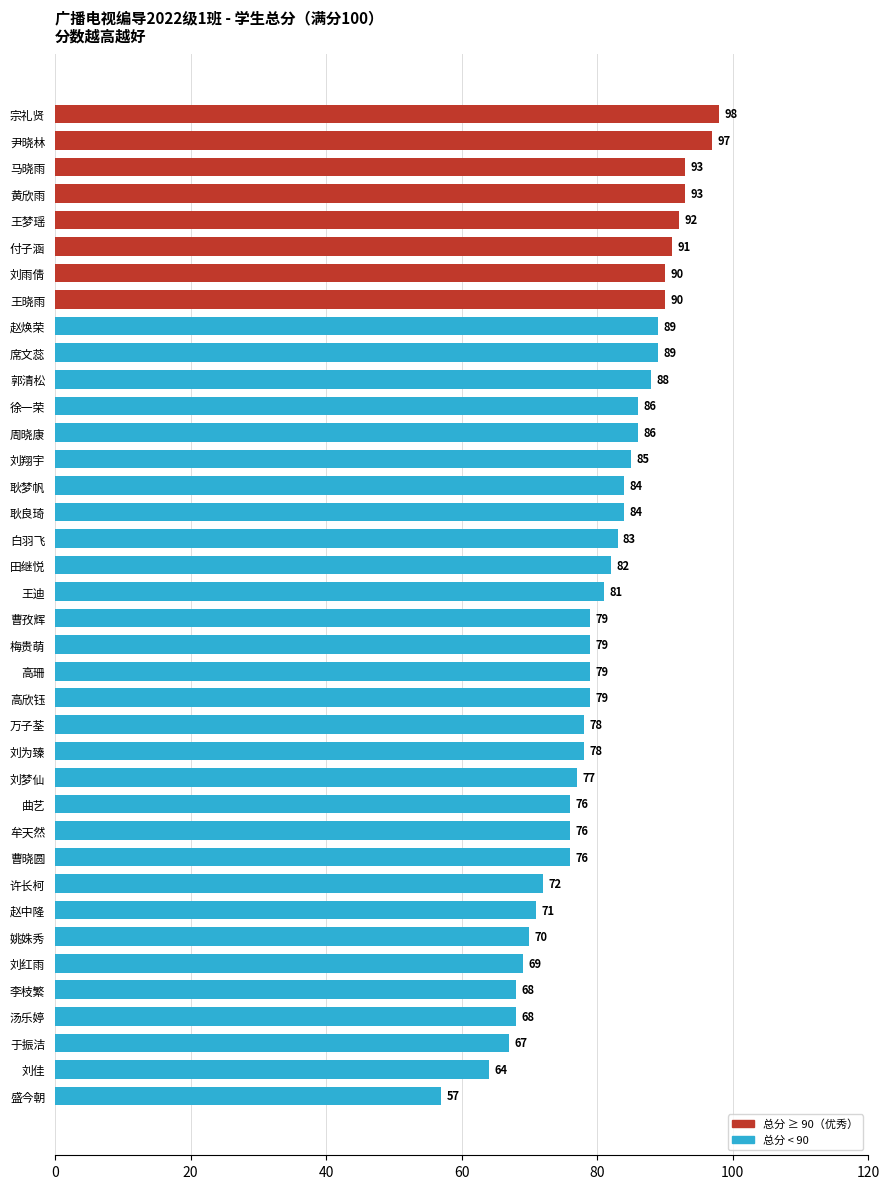

Approximately how many times larger is the value at 盛今朝 compared to 万子荃?

0.7